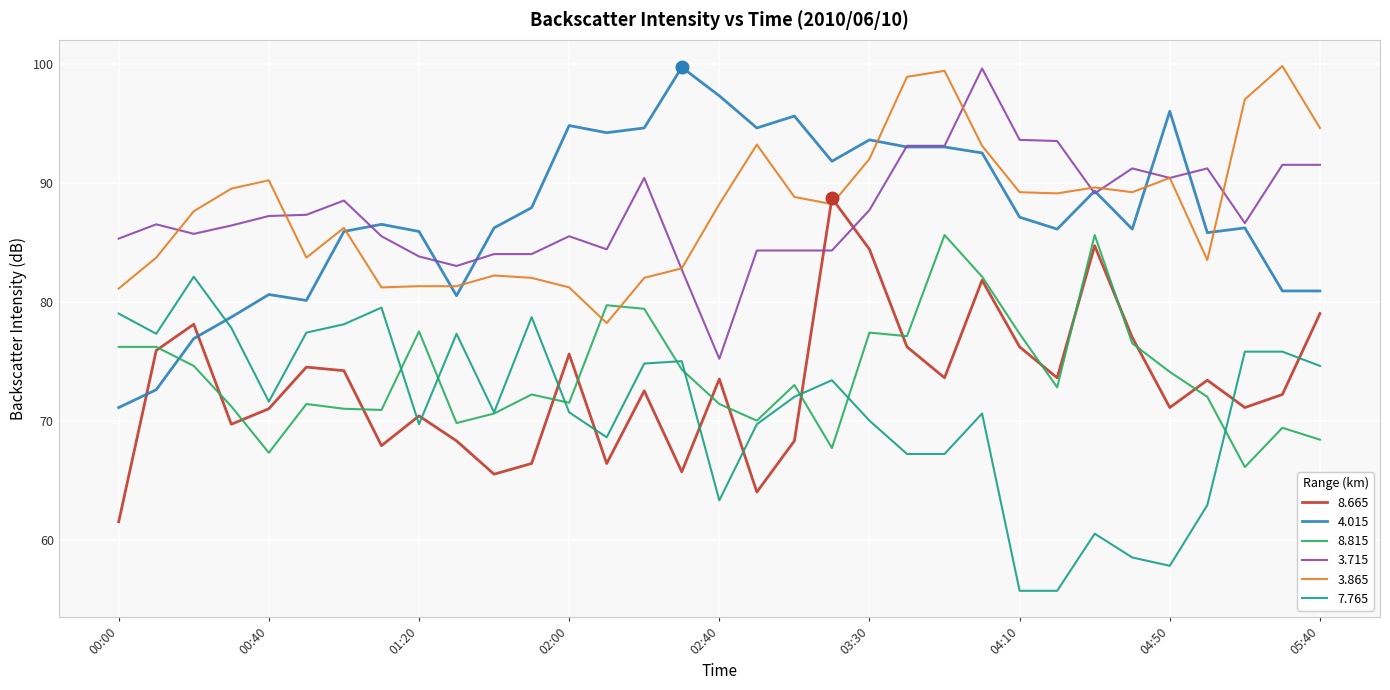

After their last crossing, which series has the higher values: 8.665 or 3.865?

3.865